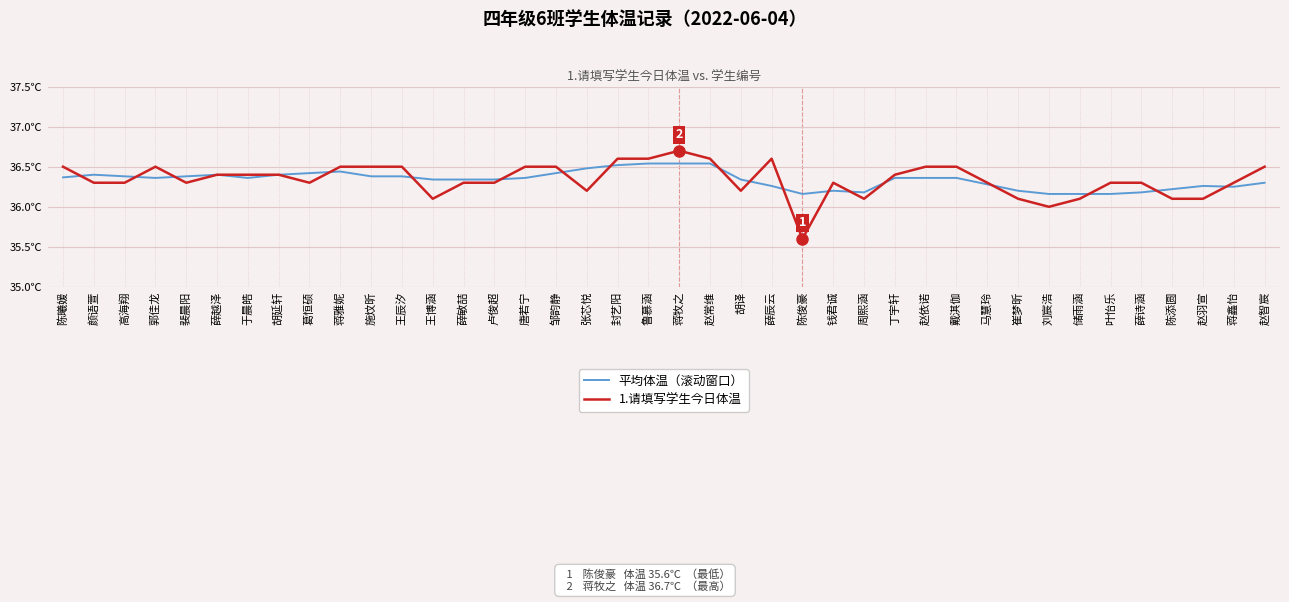

Read the 平均体温（滚动窗口） value at 颜语萱.

36.4